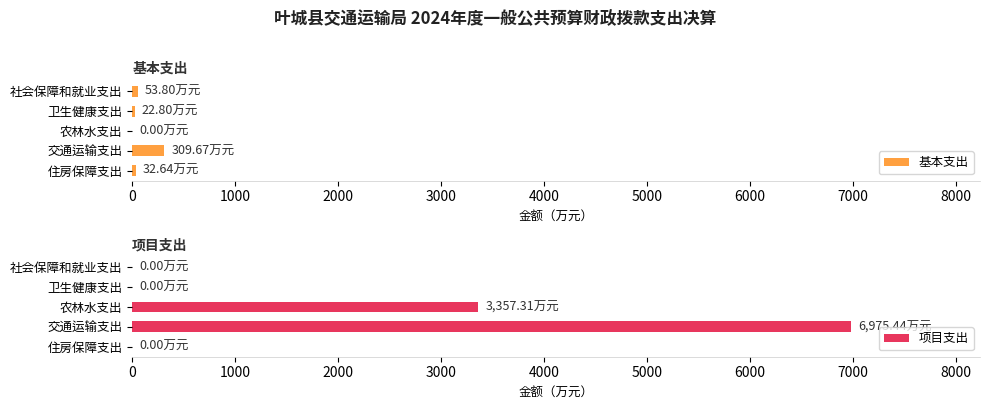

What is the difference between the 基本支出 values at 卫生健康支出 and 农林水支出?

22.8